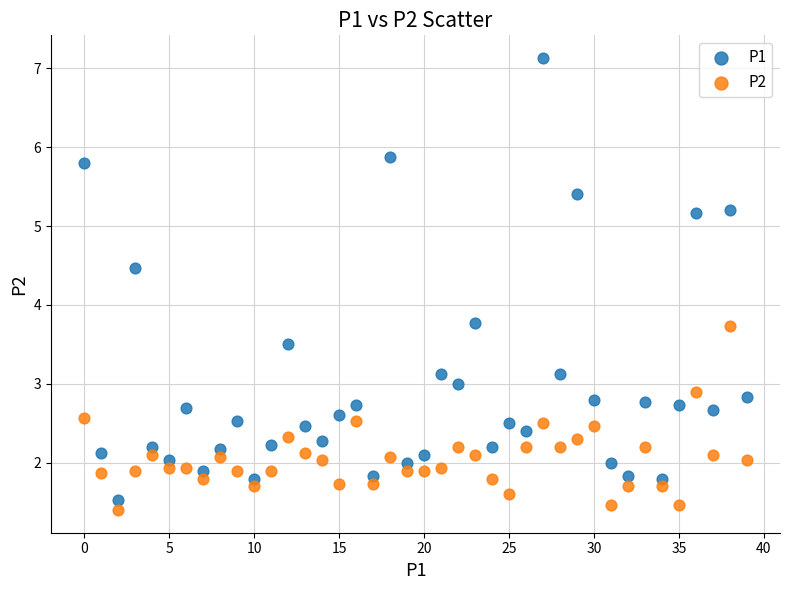

Which series has the widest spread of Y values?

P1